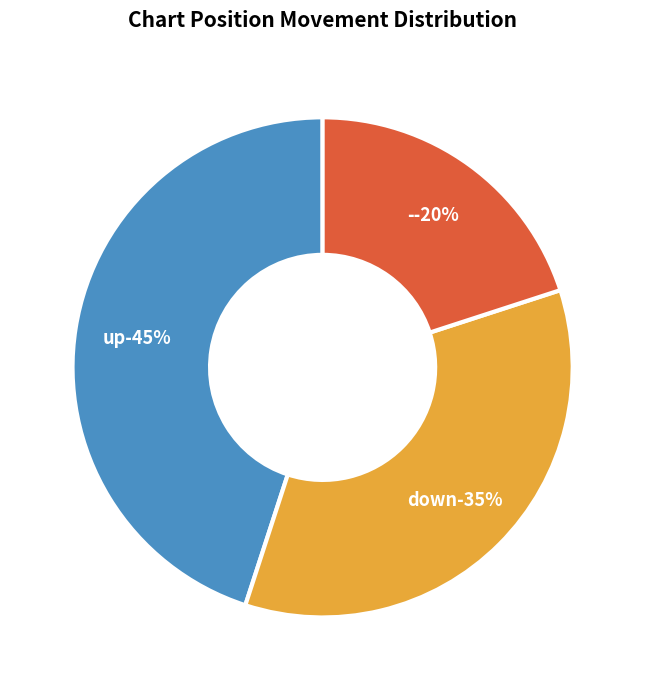

Which category has the smallest portion of the pie?

-